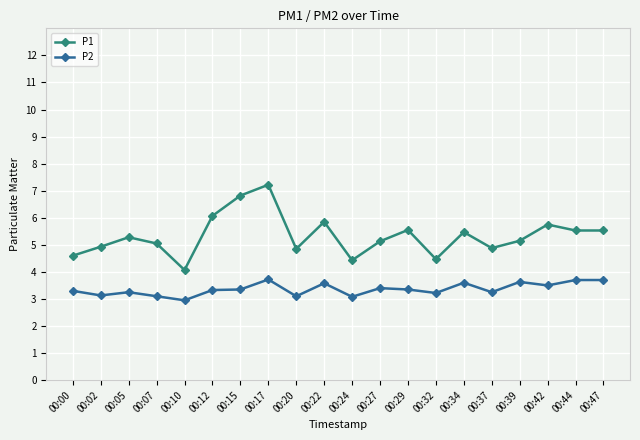

Is it true that P1 equals 1.6 at 00:05?

False